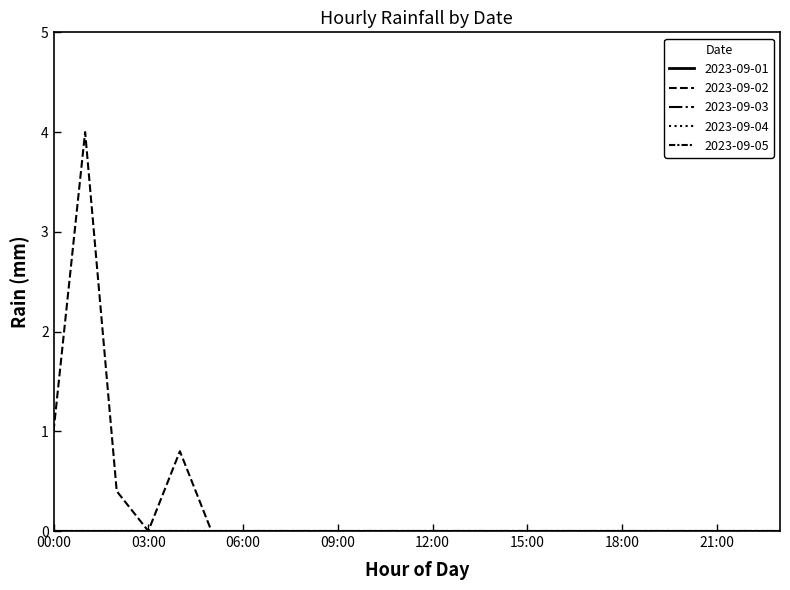

What are all the series names shown in the legend?

2023-09-01, 2023-09-02, 2023-09-03, 2023-09-04, 2023-09-05